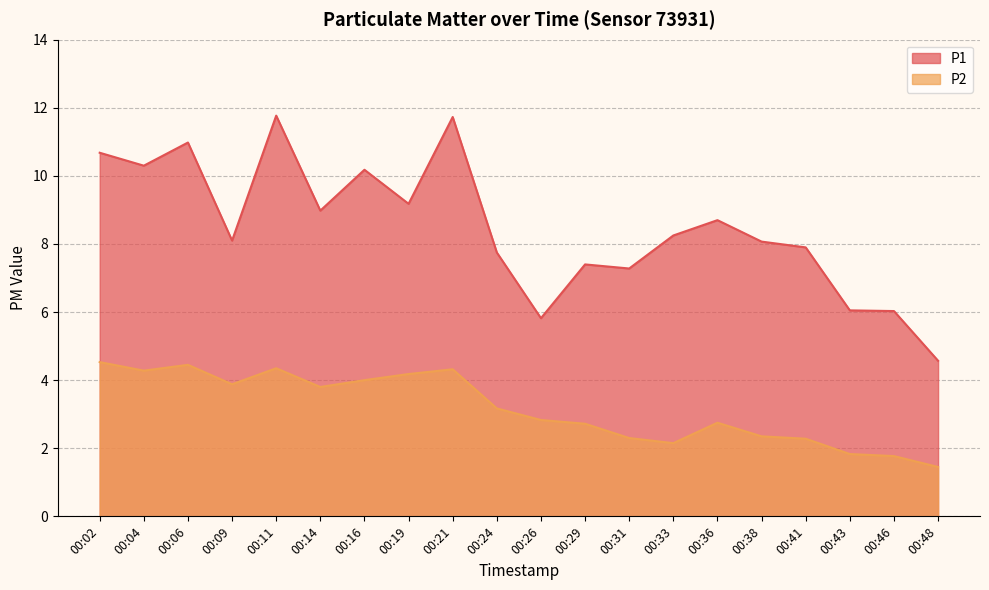

How many data points in P1 are above 8?

12